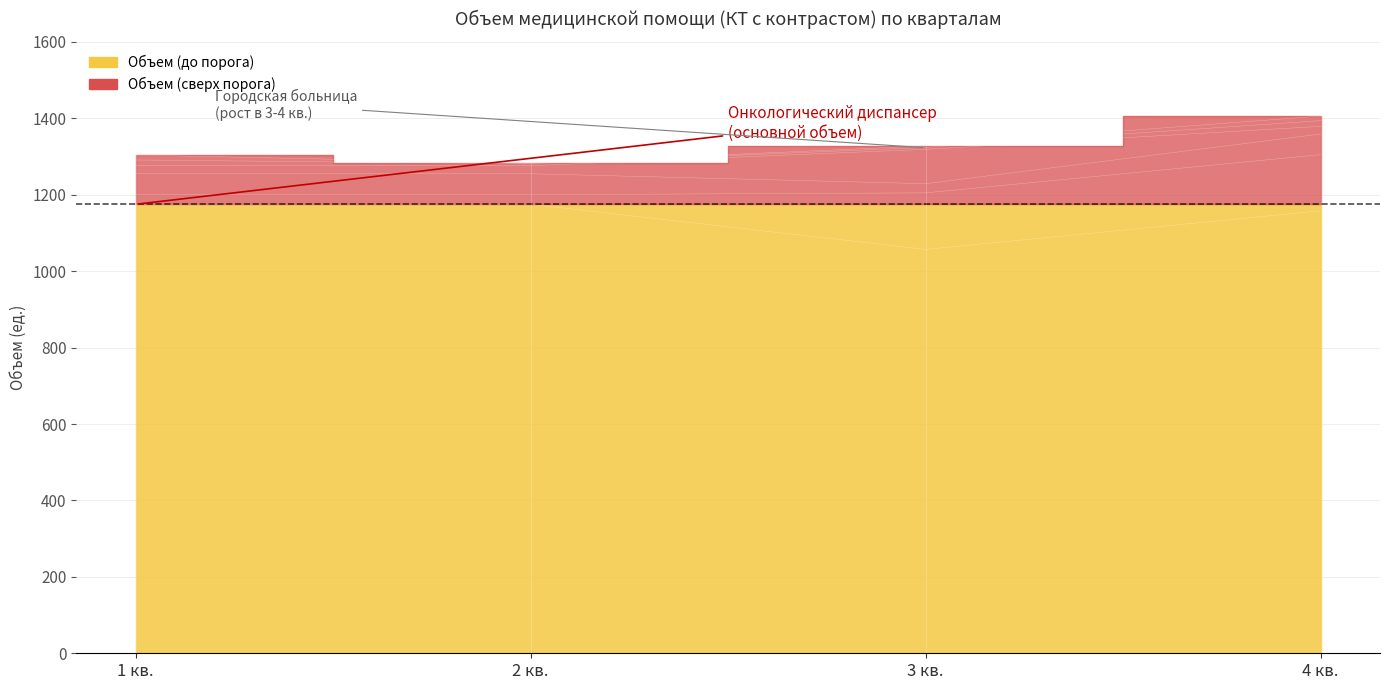

True or false: Галичская окружная and Шарьинская окружная cross at least once.

False